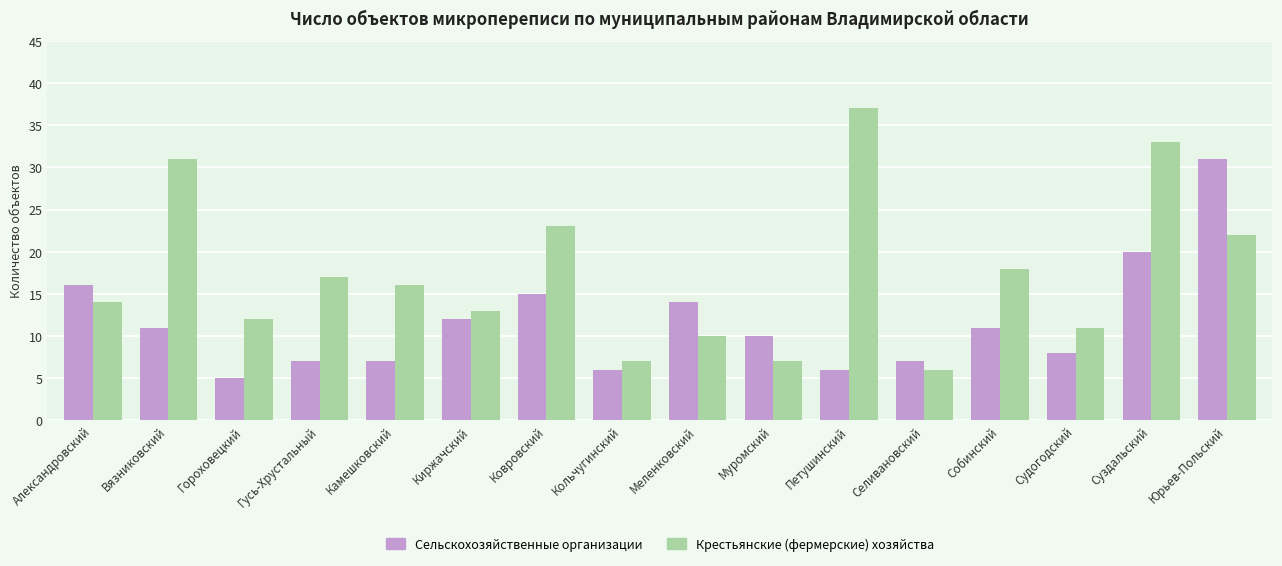

How many distinct data groups are displayed?

2